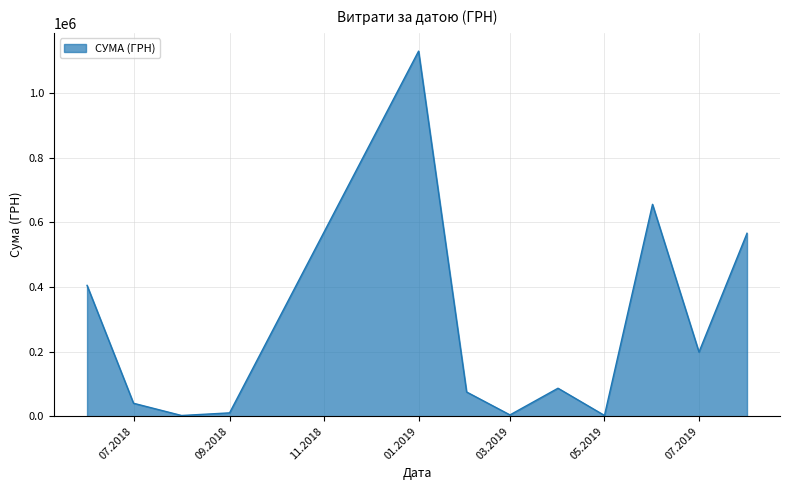

What is the greatest value displayed?

1130183.7